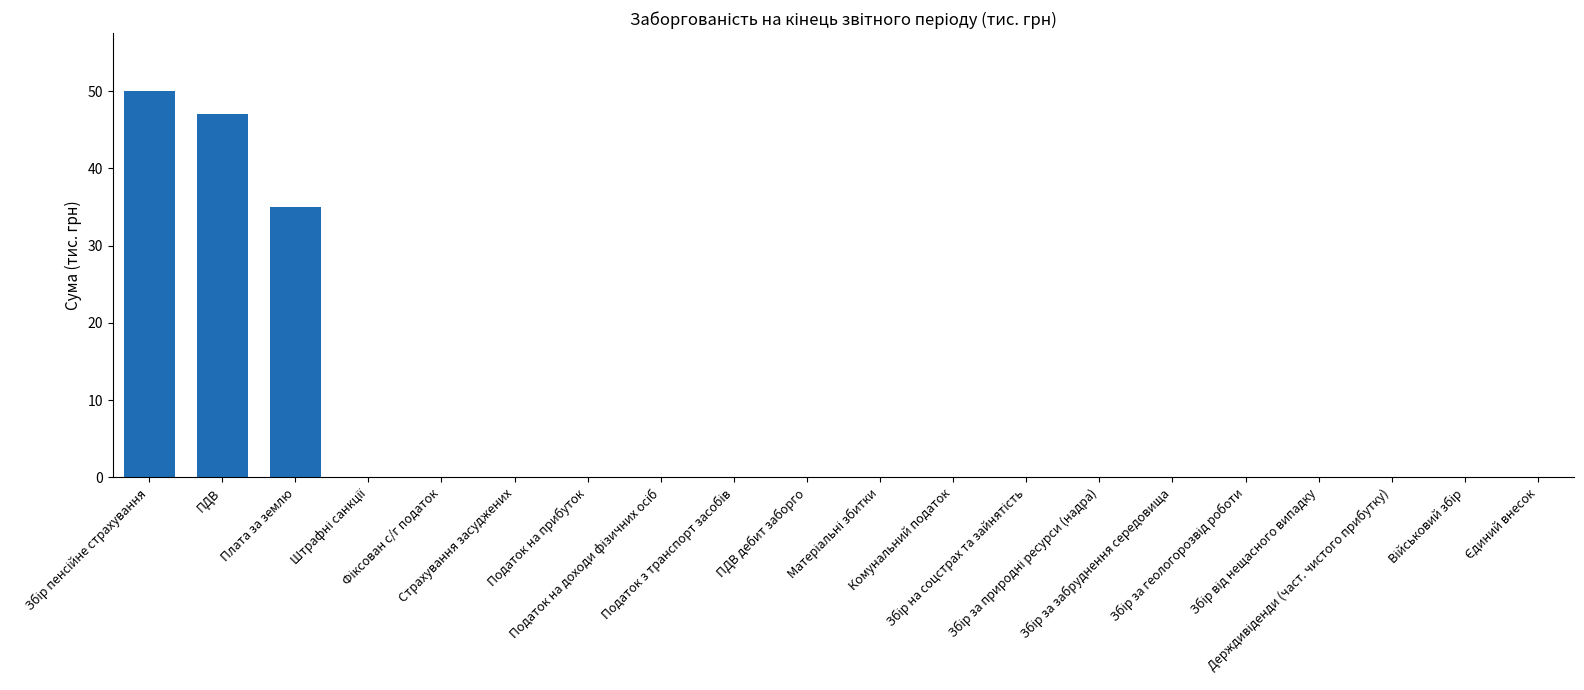

Reading left to right, list all the values displayed in this chart.

50	47	35	0	0	0	0	0	0	0	0	0	0	0	0	0	0	0	0	0